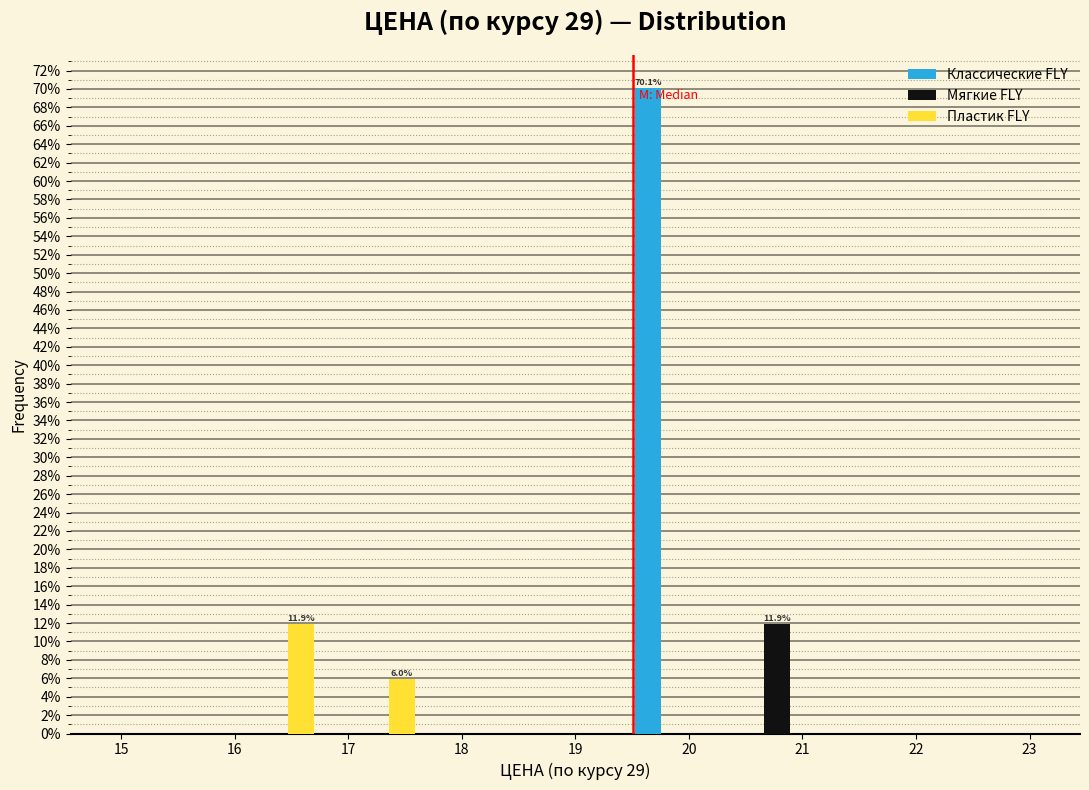

In the Мягкие FLY series, which range on the x-axis has the tallest bar?

20.3 to 21.2